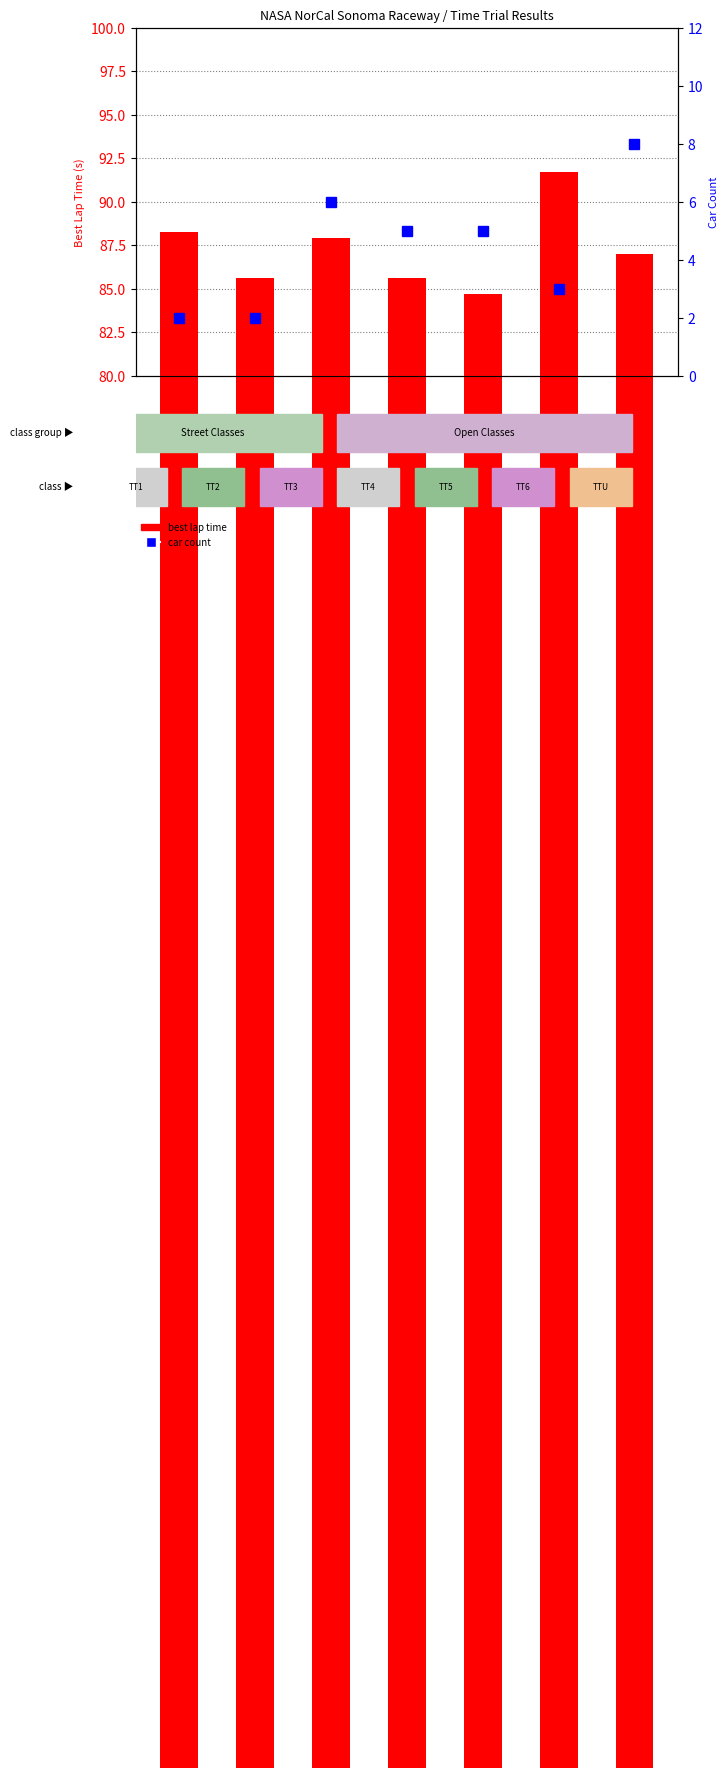

Where is best lap time nearest to the value 88?

TT3